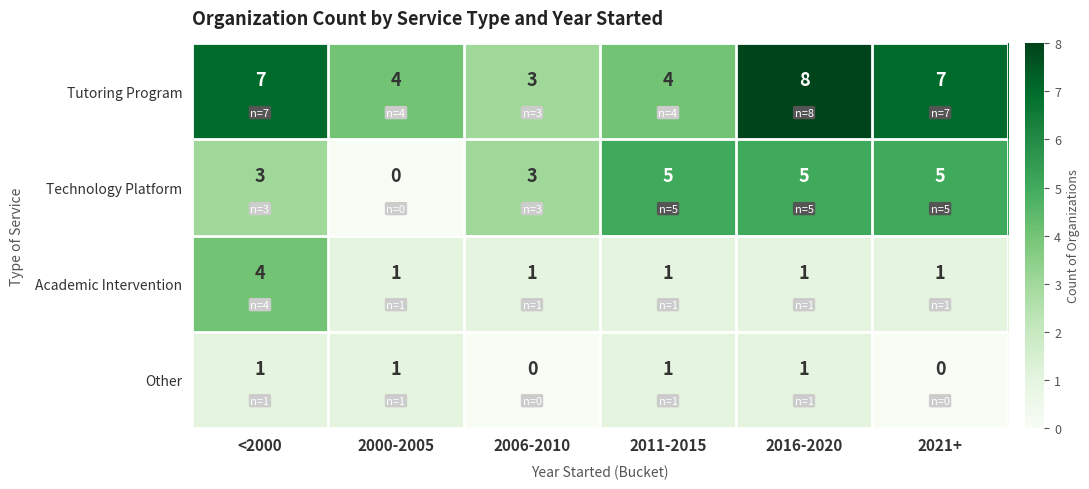

Rank the series by their average value, from lowest to highest.

Other, Academic Intervention, Technology Platform, Tutoring Program